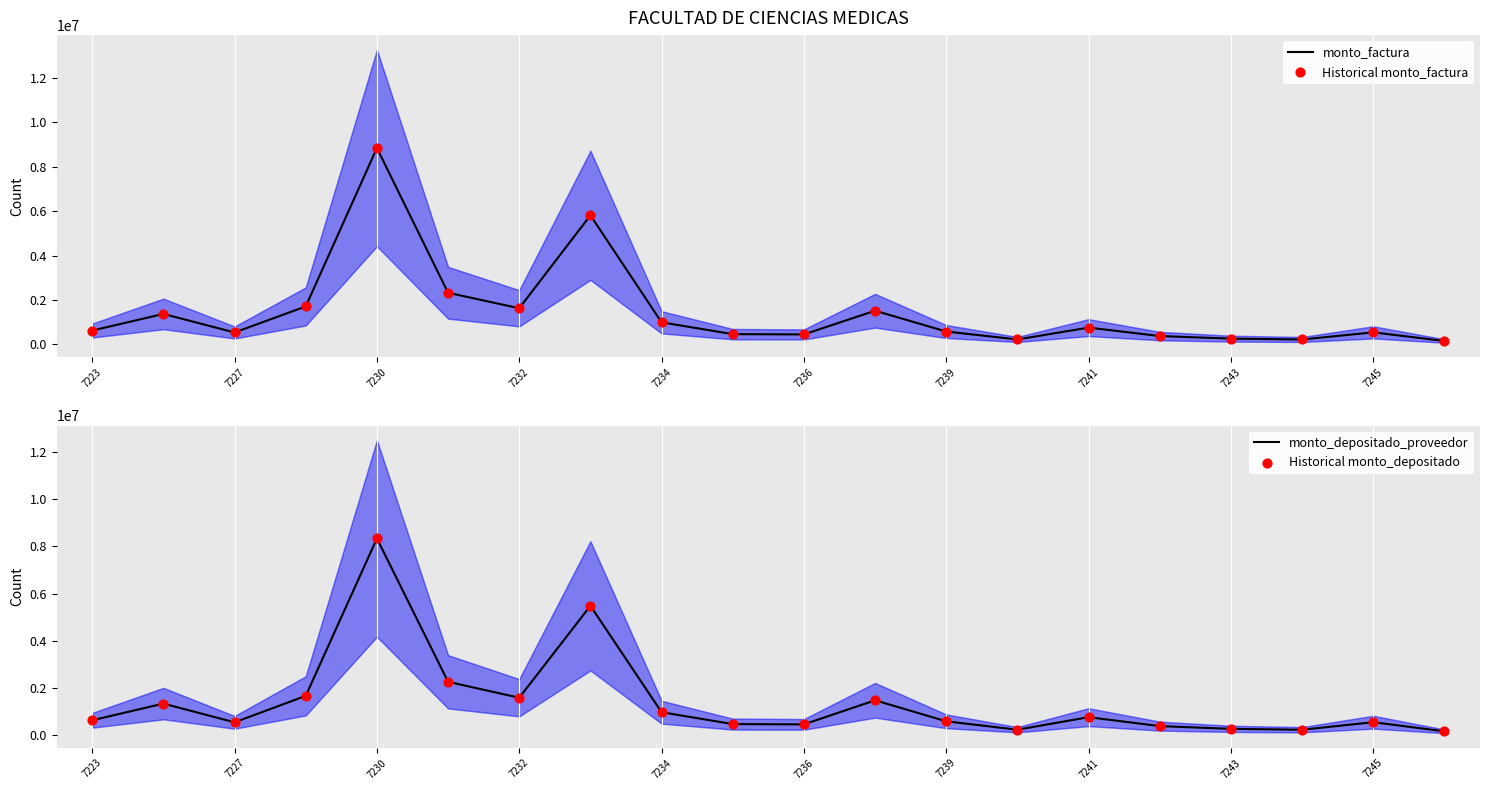

Which series reaches the minimum Y coordinate?

monto_depositado_proveedor